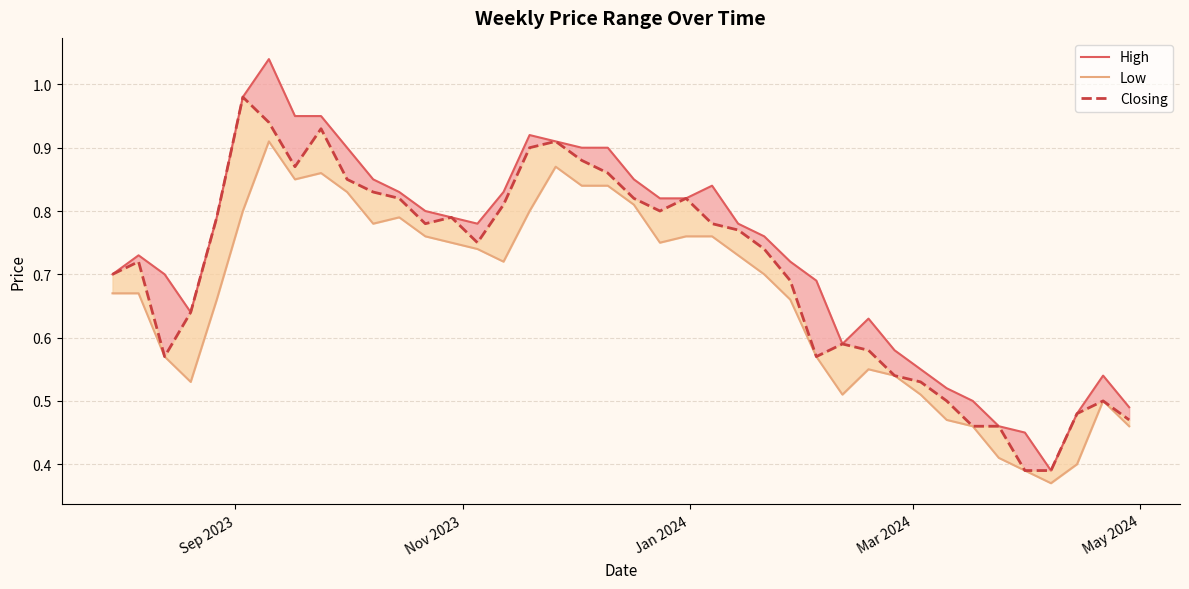

Rank the series by their maximum value, from lowest to highest.

Low, Closing, High